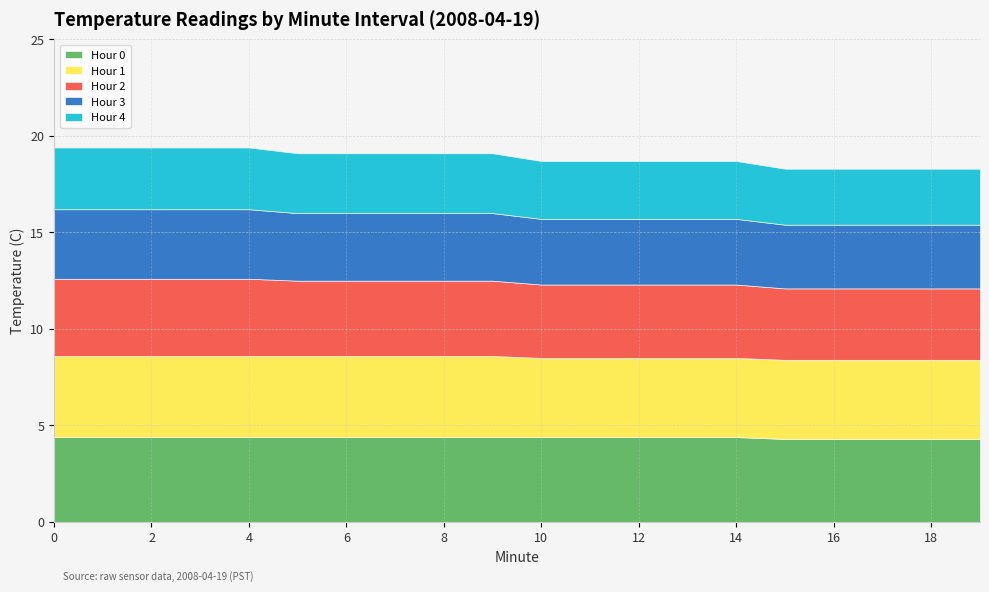

The value of Hour 0 at 5 is 6.5. True or false?

False